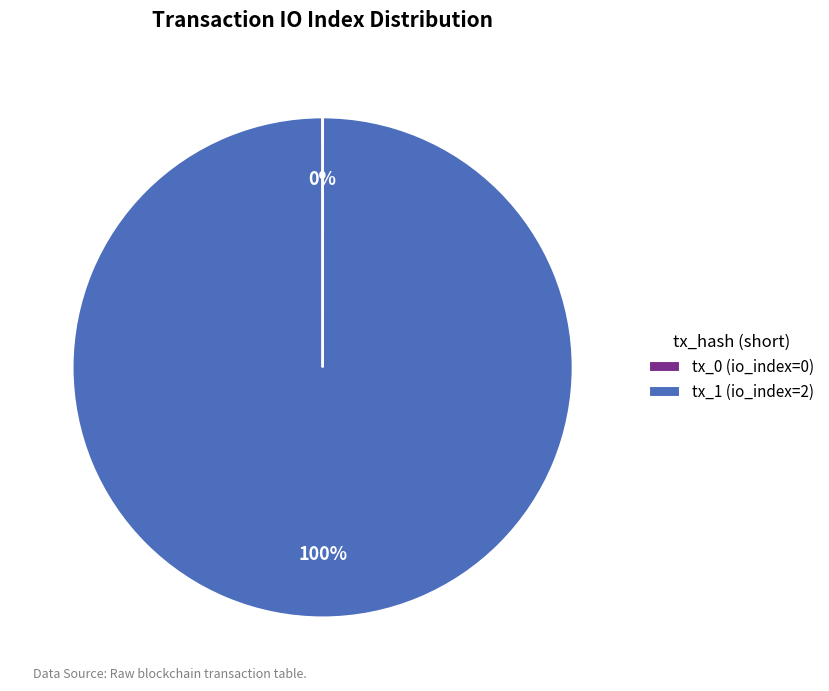

To the nearest percent, what portion does tx_1 (io_index=2) represent?

100%